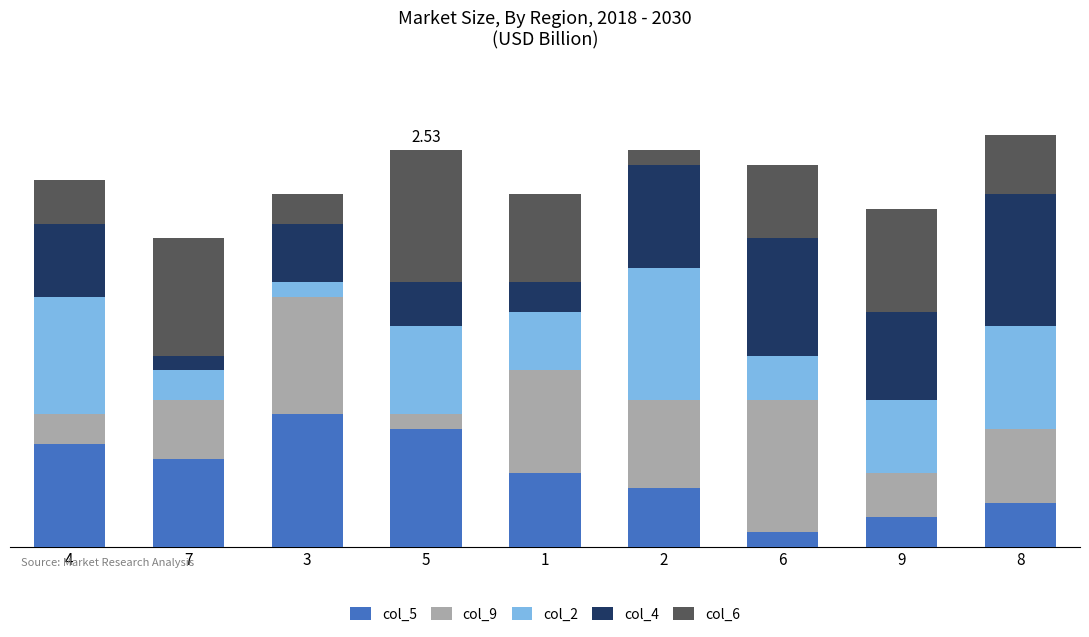

Is it true that col_6 equals 1 at 2?

True